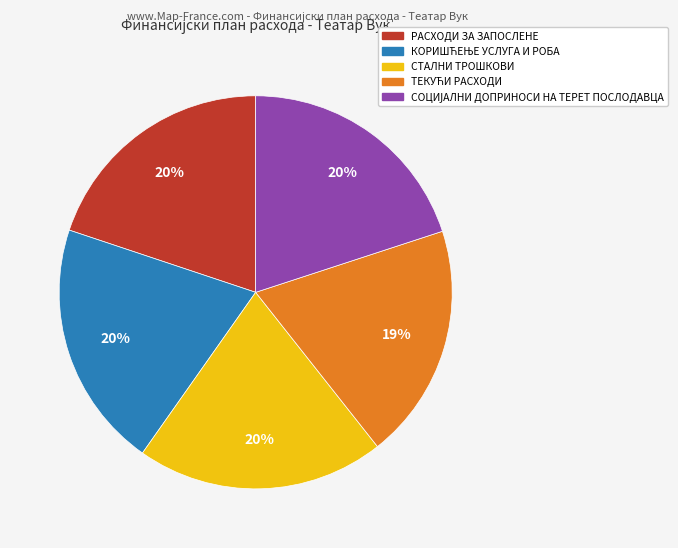

How many slices are in this pie chart?

5